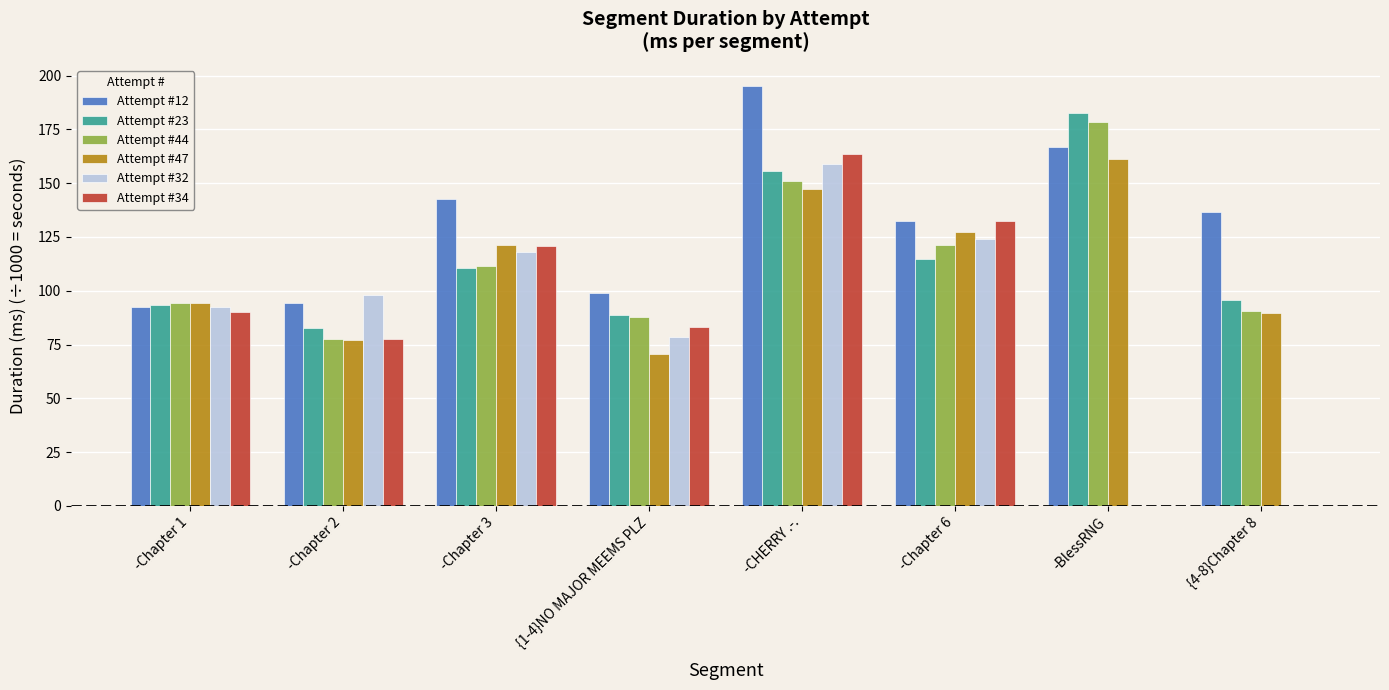

How many groups of bars are there?

8